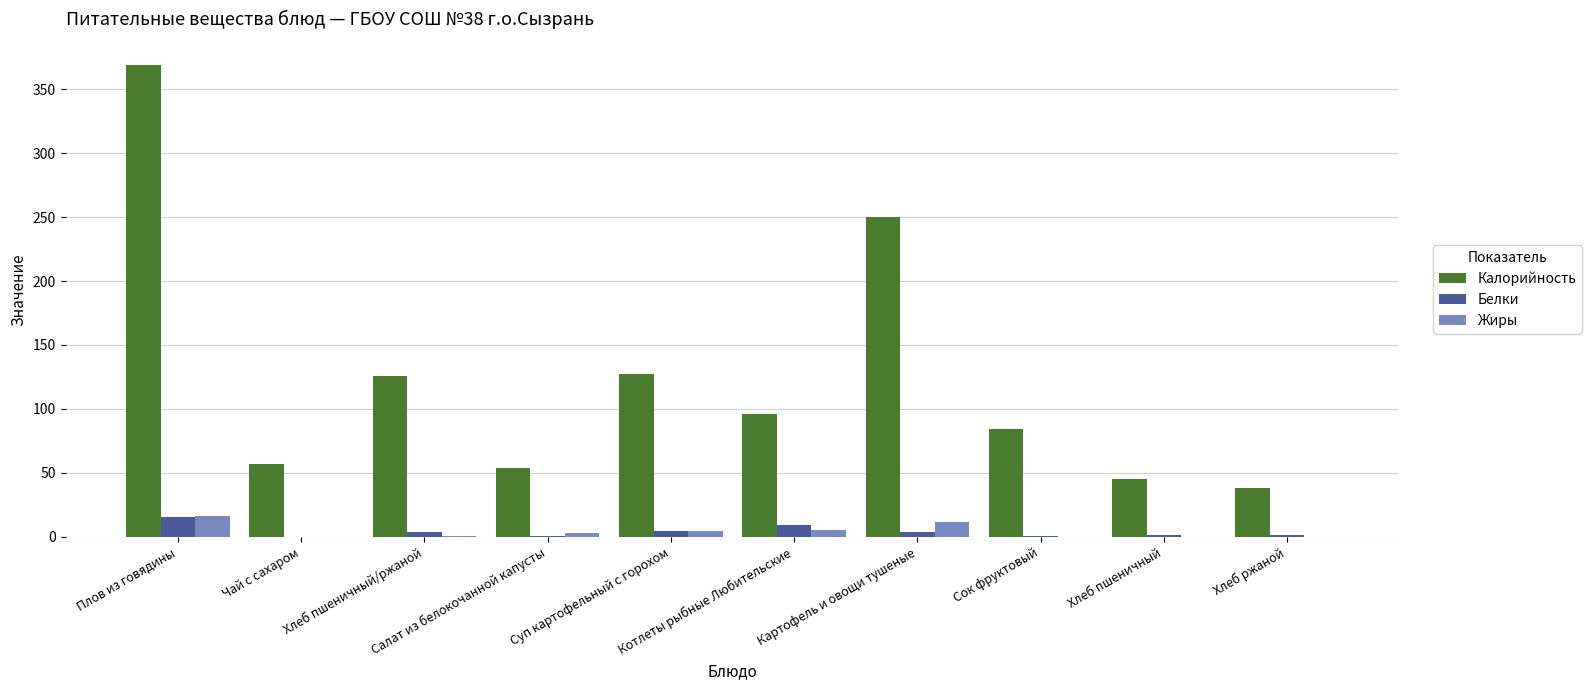

Which series has the largest total across all categories?

Калорийность